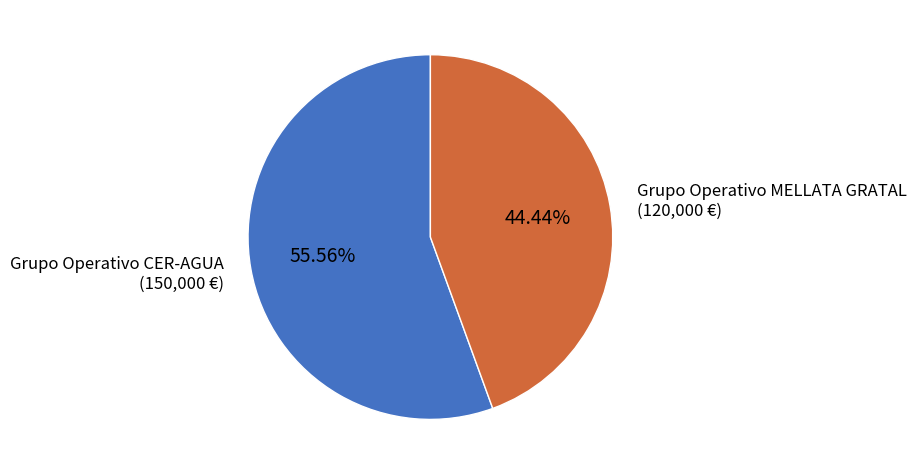

Approximately how many times larger is the value at Grupo Operativo MELLATA GRATAL compared to Grupo Operativo CER-AGUA?

0.8